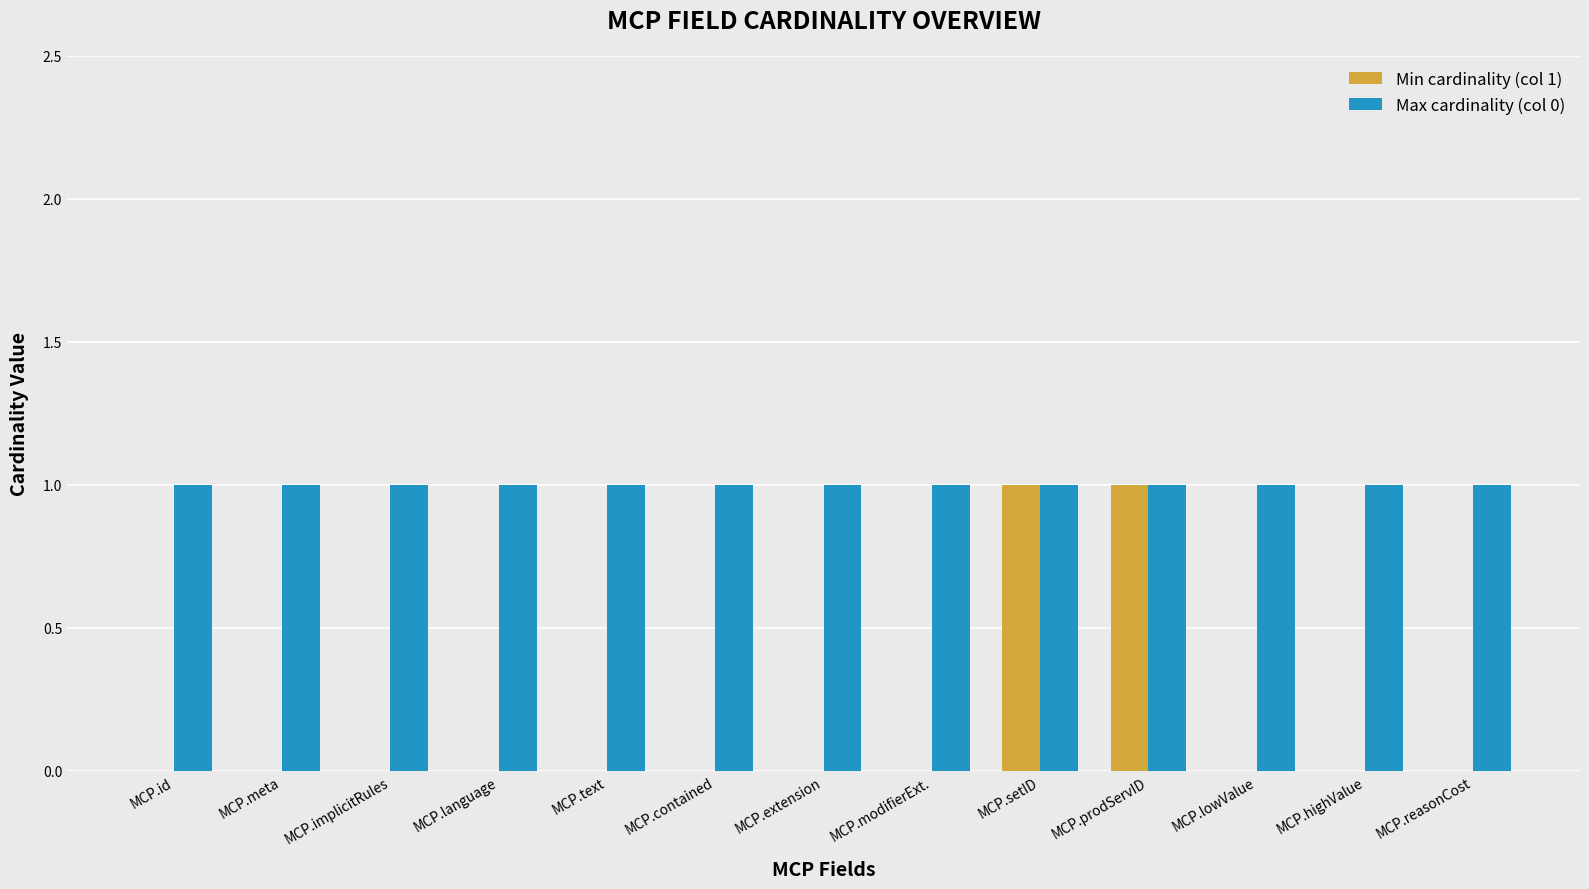

What is the total value across all series at MCP.implicitRules?

1